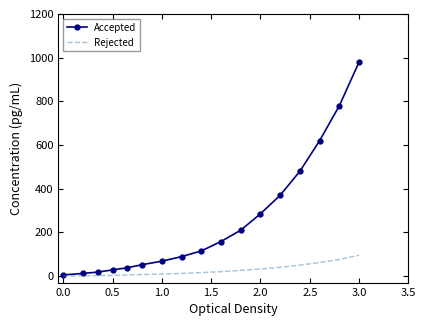

What is the greatest value displayed?

980